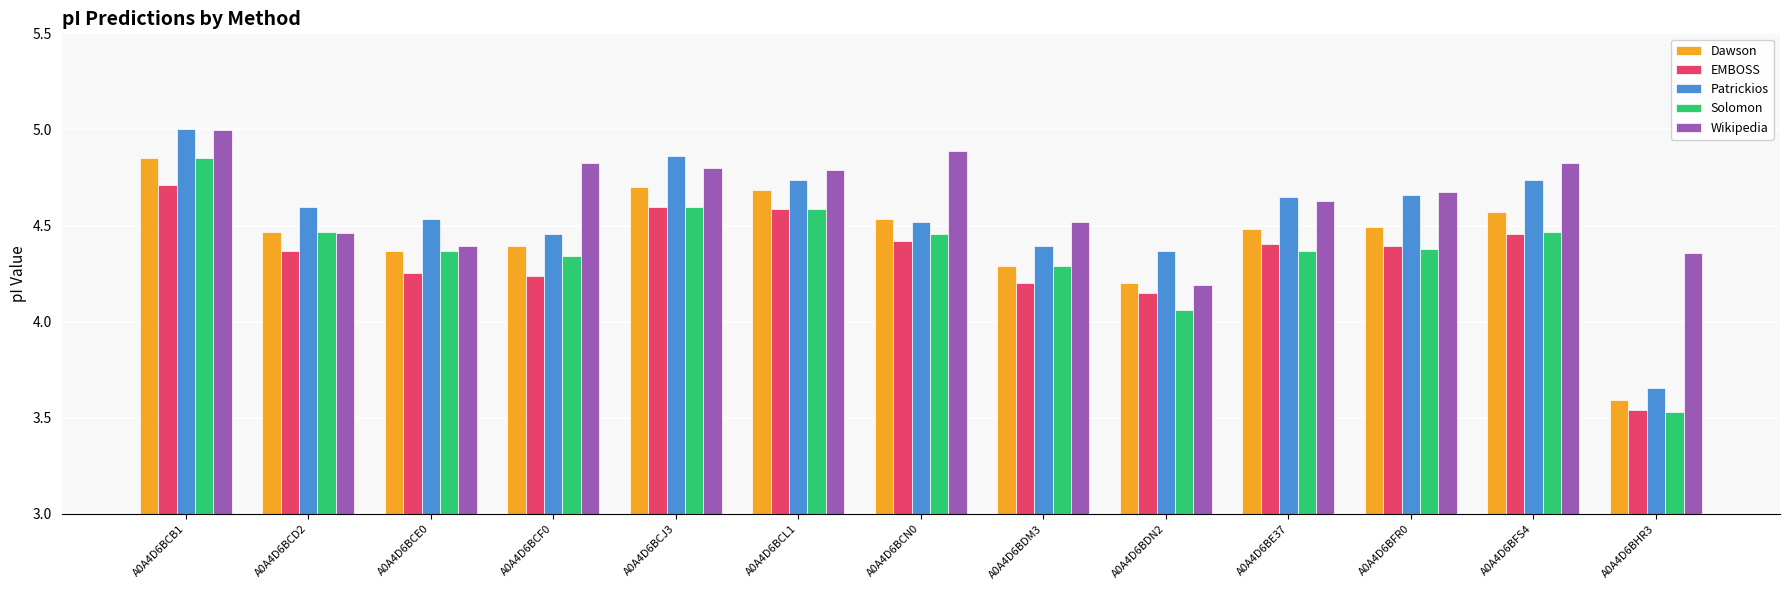

At which label does EMBOSS first exceed 4?

A0A4D6BCB1